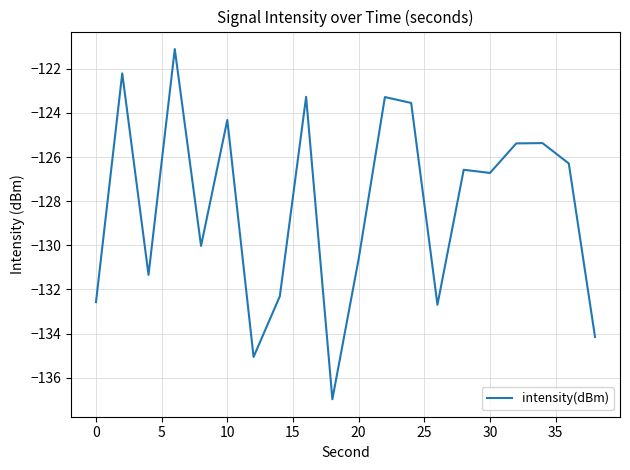

What is the smallest value displayed?

-137.0